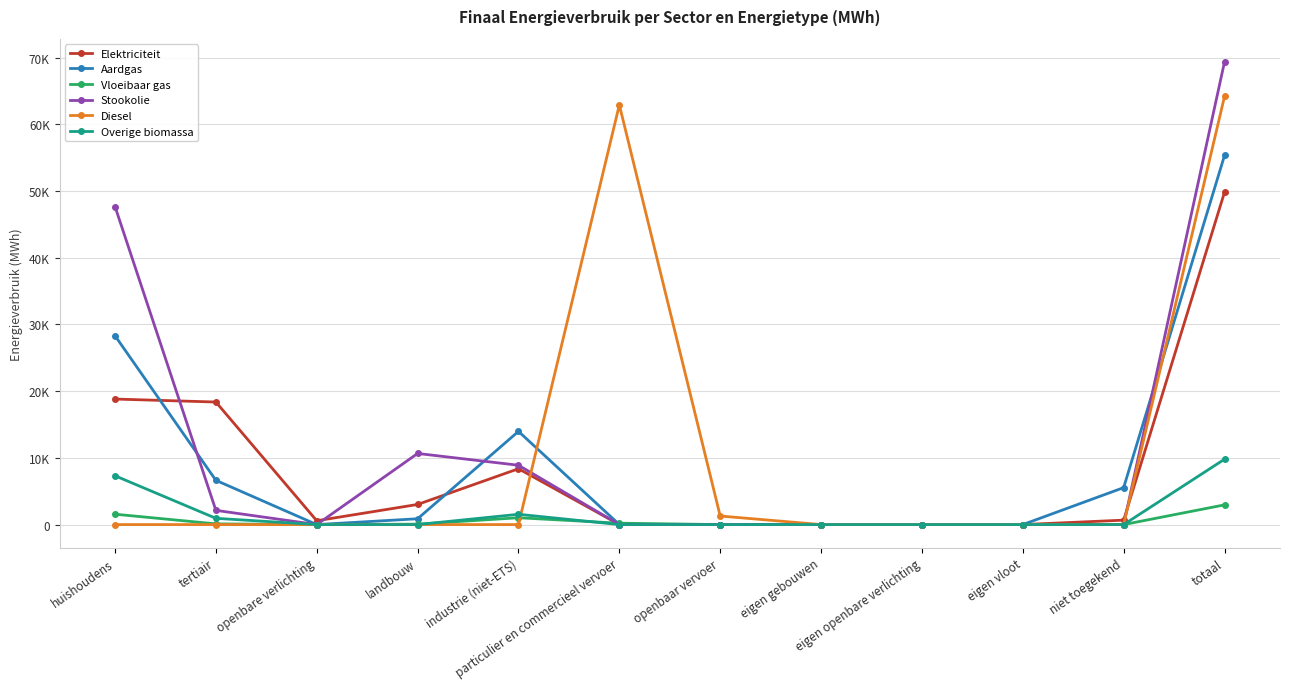

The value of Overige biomassa at eigen vloot is 0.0. True or false?

True